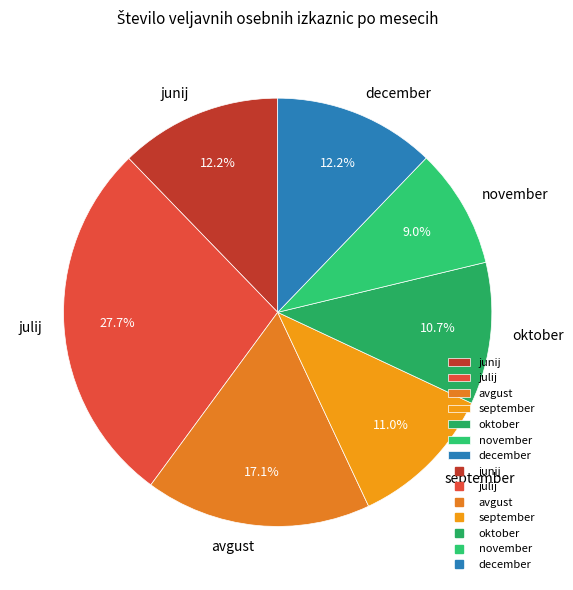

The november slice represents 1% of the pie. True or false?

False